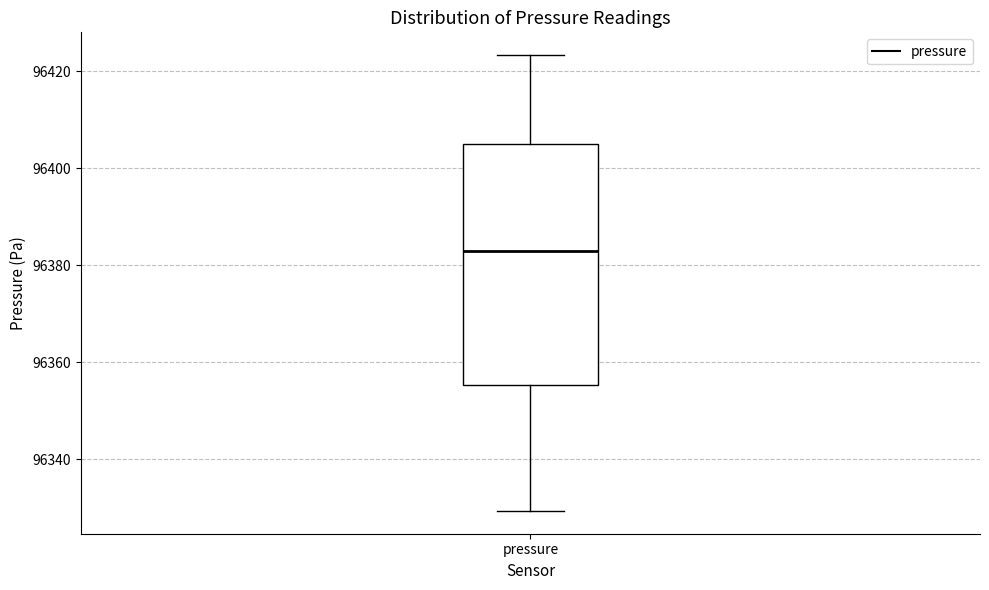

Where is the upper edge of the box for pressure on the y-axis? The values are not printed on the chart, so give them approximately, as read against the axis.

96404